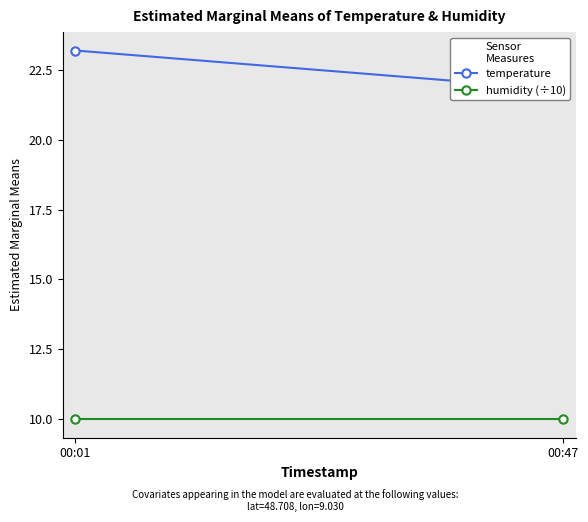

What is the total value across all series at 00:47?

31.8